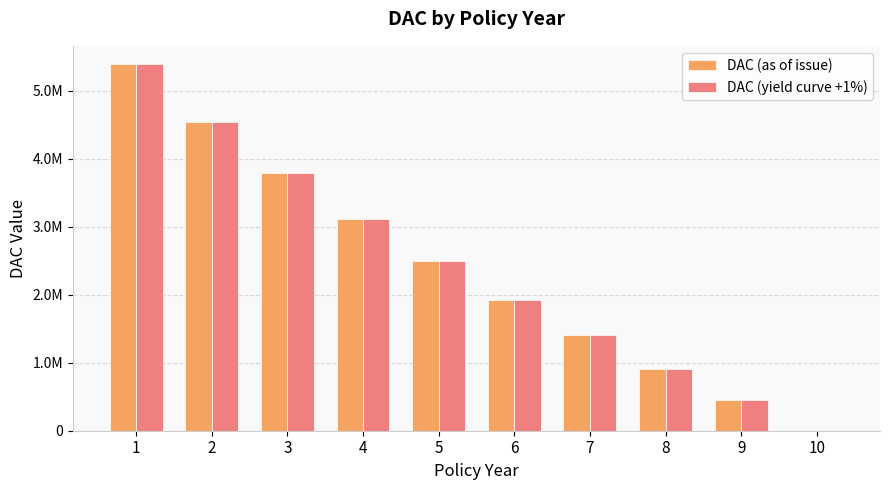

At which label is DAC (as of issue) closest to 2696610?

5